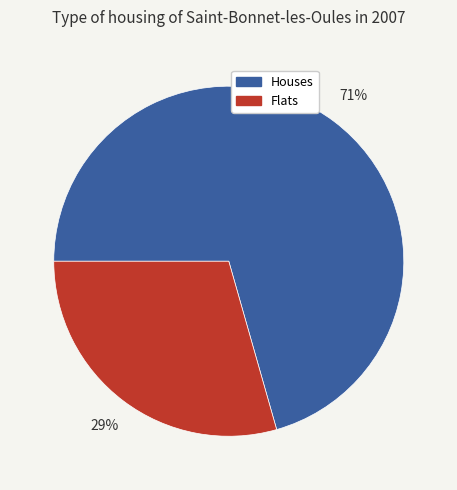

Which slice represents more than half of the pie?

Houses